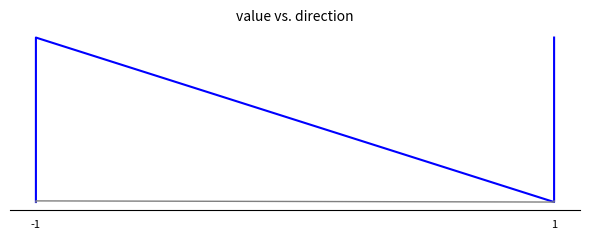

Which series has the largest total across all categories?

value